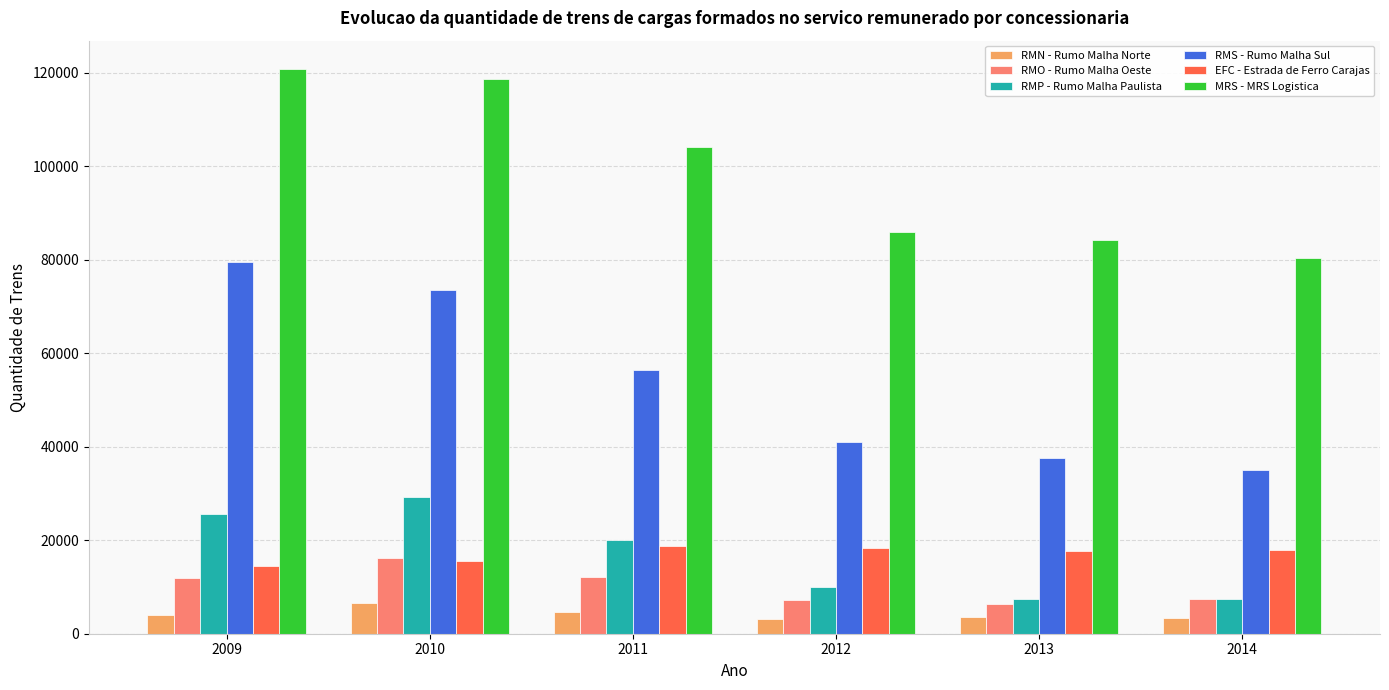

At 2012, list the series in order from smallest to largest.

RMN - Rumo Malha Norte, RMO - Rumo Malha Oeste, RMP - Rumo Malha Paulista, EFC - Estrada de Ferro Carajas, RMS - Rumo Malha Sul, MRS - MRS Logistica